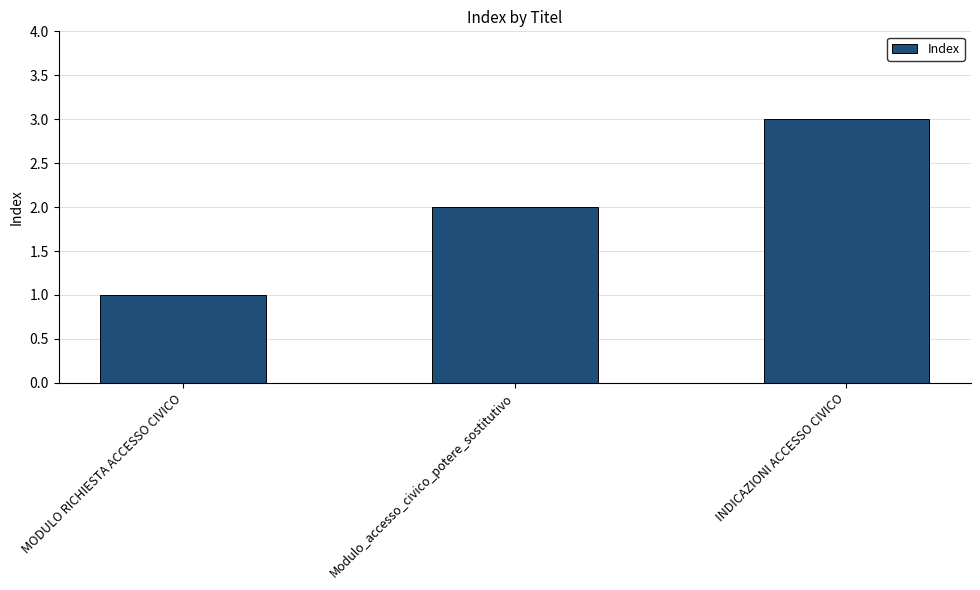

How many distinct data groups are displayed?

1